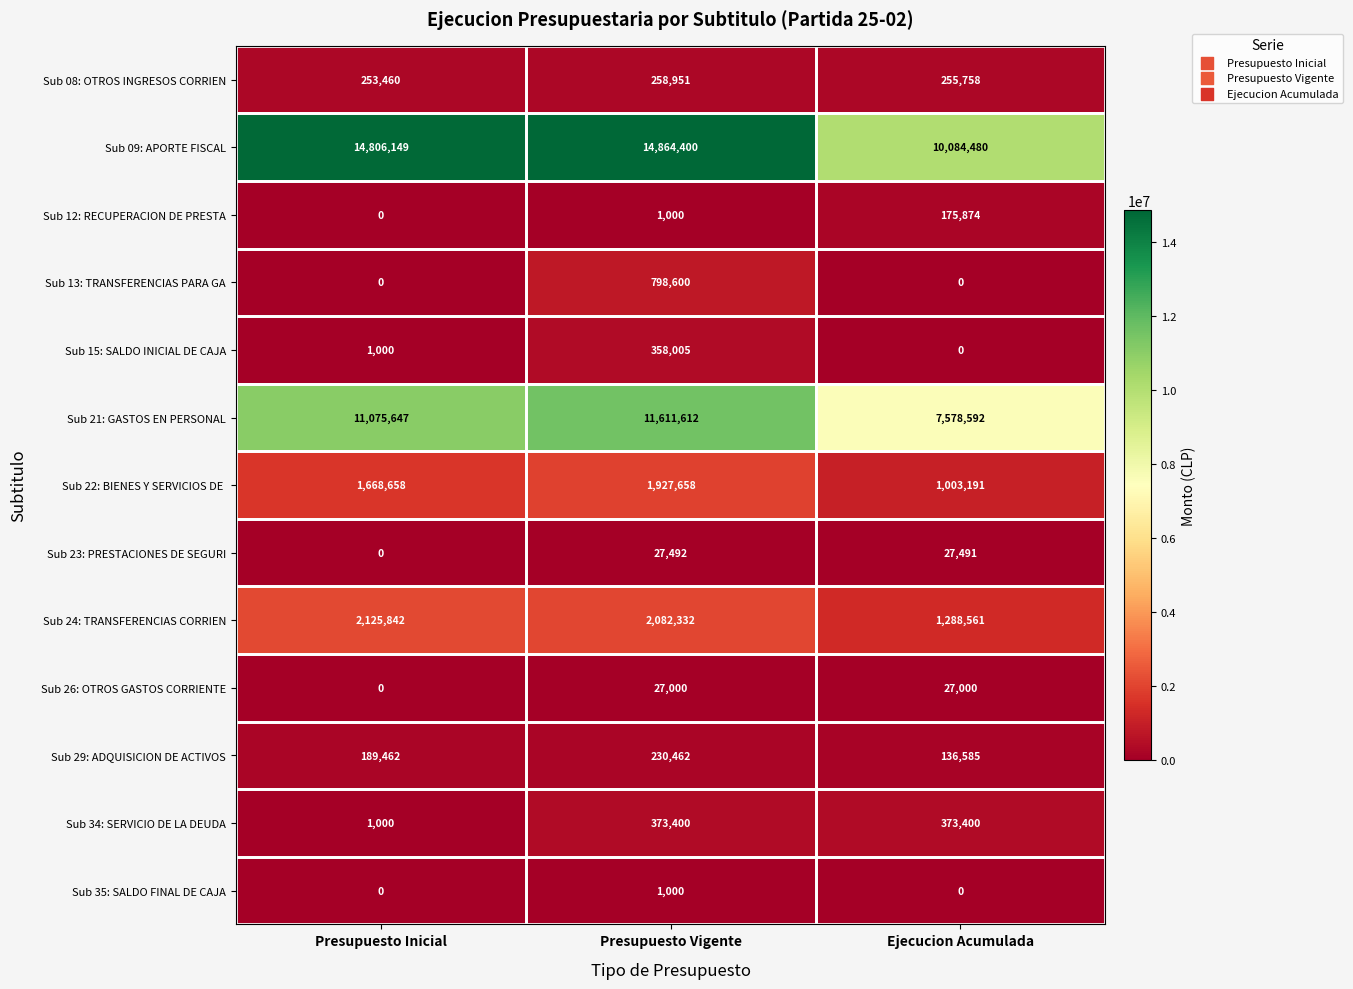

Count the number of categories in the chart.

3